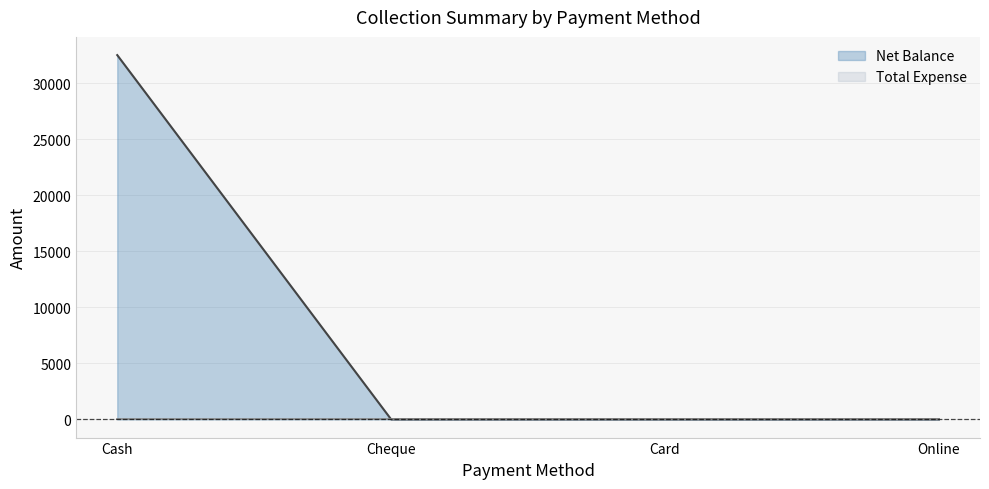

Rank the categories by value from lowest to highest.

Cheque, Card, Online, Cash